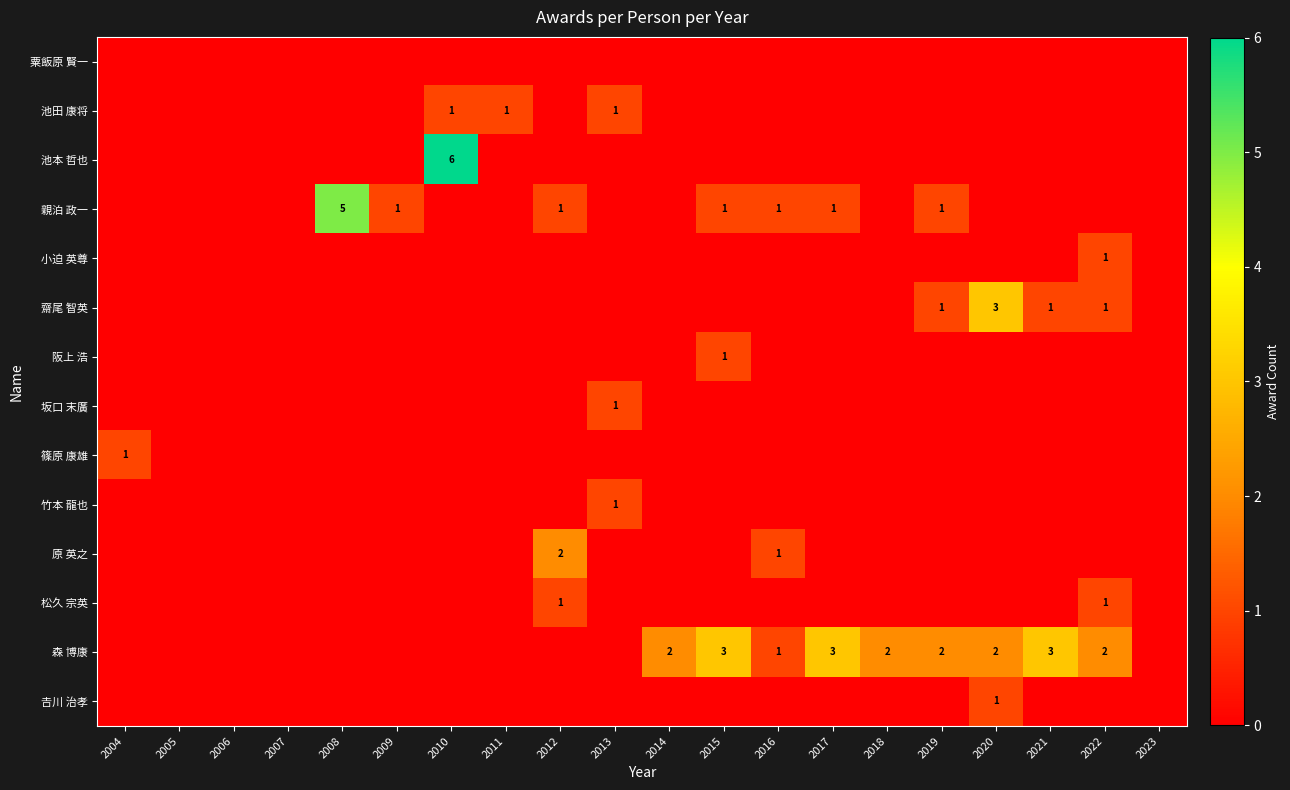

The 池田 康将 series shows 1 at 2011. True or false?

True